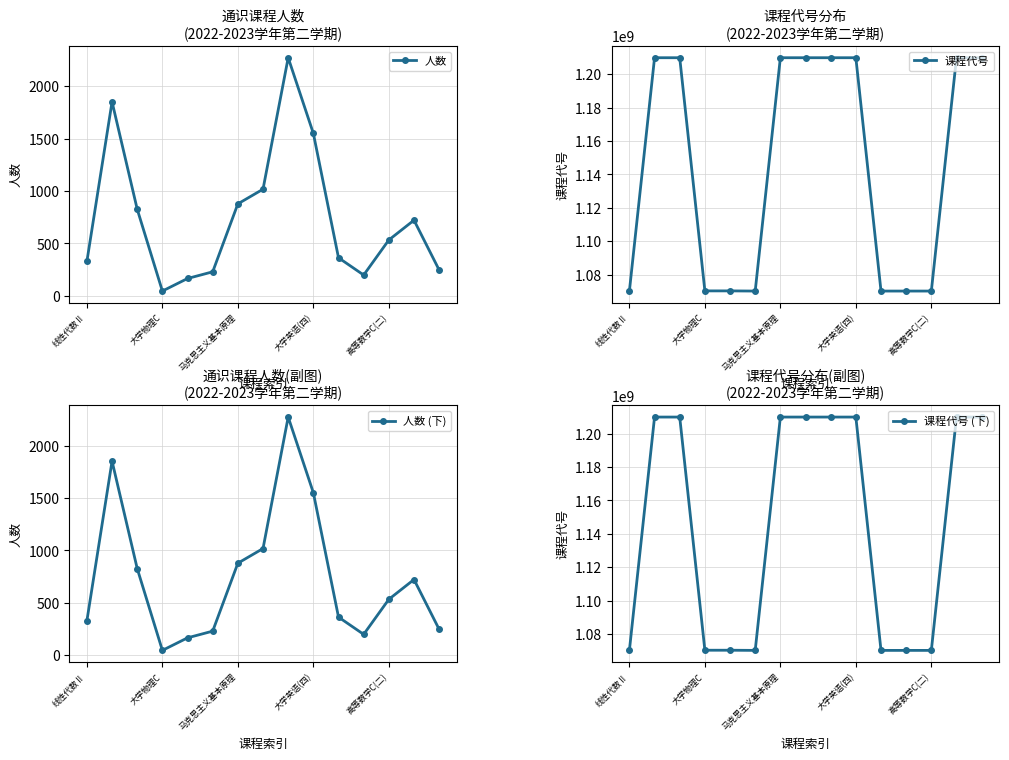

How many data points does each series have?

15